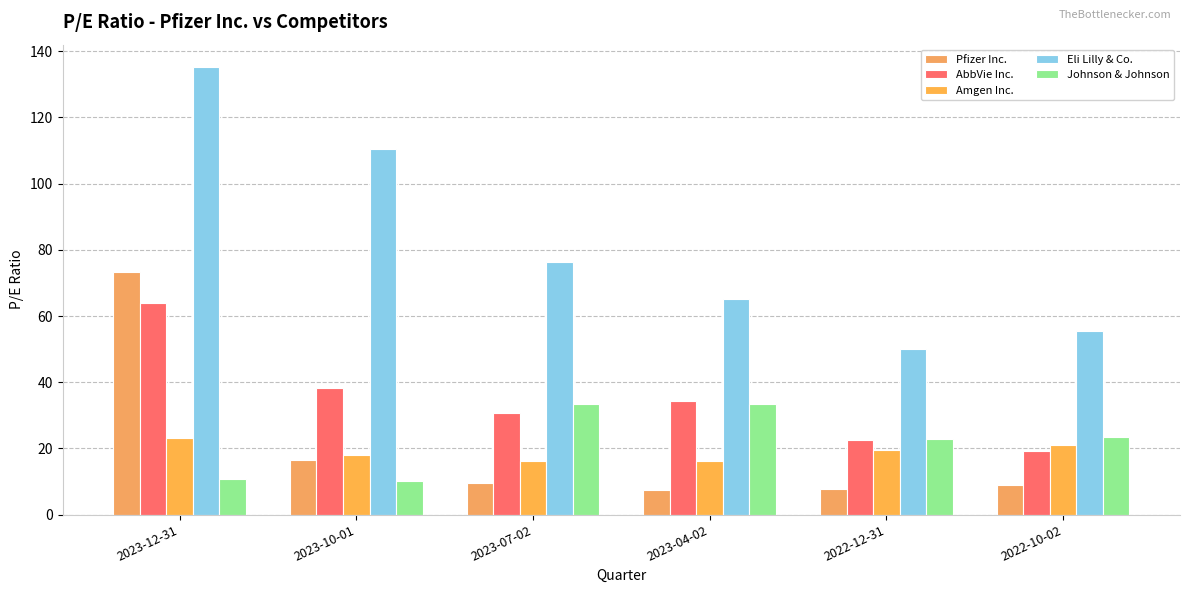

What is the lowest value of the Amgen Inc. series?

16.2